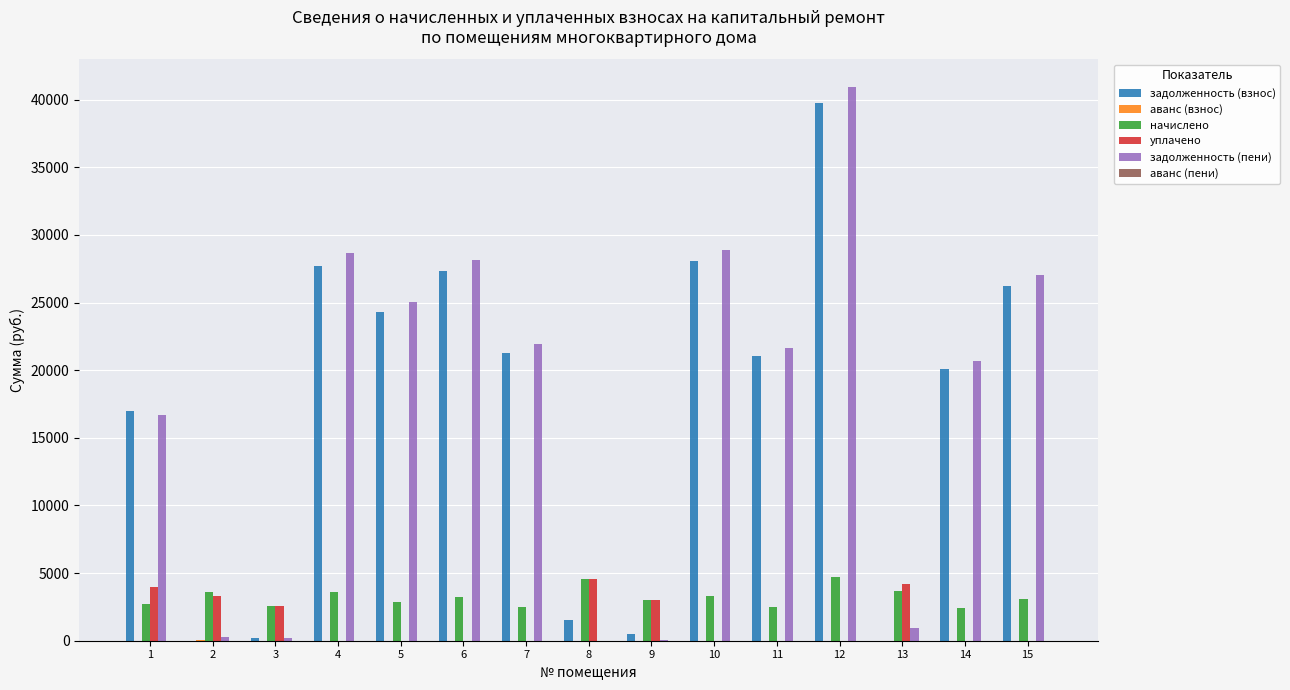

What is the sum of all задолженность (пени) values?

261055.4